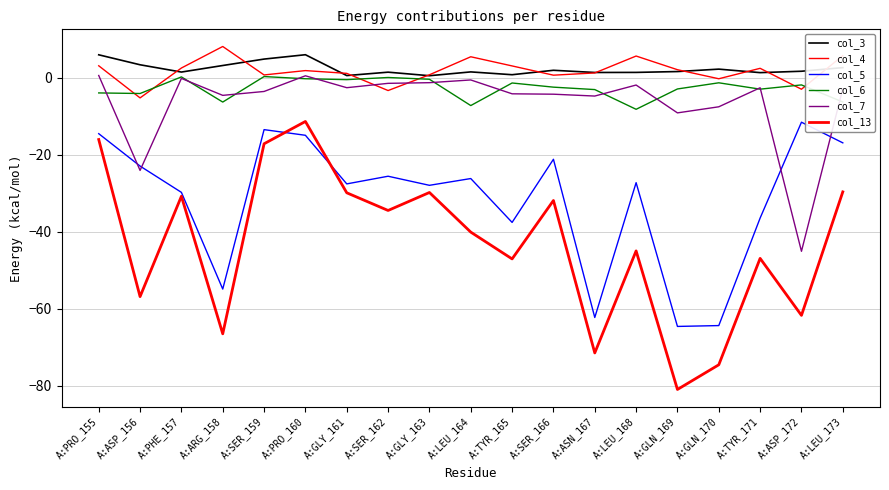

Reading left to right, transcribe all the data shown in this chart.

col_3: 5.9	3.3	1.4	3.1	4.8	6.0	0.5	1.4	0.5	1.5	0.8	1.9	1.3	1.4	1.6	2.2	1.3	1.7	2.6
col_4: 3.1	-5.3	2.5	8.1	0.7	1.8	1.1	-3.4	0.7	5.4	3.0	0.6	1.2	5.6	2.1	-0.3	2.4	-3.0	5.7
col_5: -14.6	-23.0	-29.8	-54.9	-13.5	-15.0	-27.6	-25.6	-28.0	-26.2	-37.6	-21.2	-62.3	-27.3	-64.6	-64.4	-36.5	-11.6	-16.9
col_6: -4.0	-4.1	0.2	-6.3	0.3	-0.3	-0.5	0.0	-0.4	-7.2	-1.4	-2.5	-3.1	-8.2	-2.9	-1.3	-3.0	-1.9	-6.3
col_7: 0.6	-24.1	-0.2	-4.6	-3.6	0.5	-2.6	-1.5	-1.3	-0.6	-4.2	-4.3	-4.8	-1.9	-9.2	-7.6	-2.6	-45.1	-2.9
col_13: -16.1	-56.9	-30.8	-66.5	-17.2	-11.4	-29.9	-34.5	-29.8	-40.1	-47.1	-31.9	-71.5	-45.0	-81.0	-74.6	-46.9	-61.7	-29.7